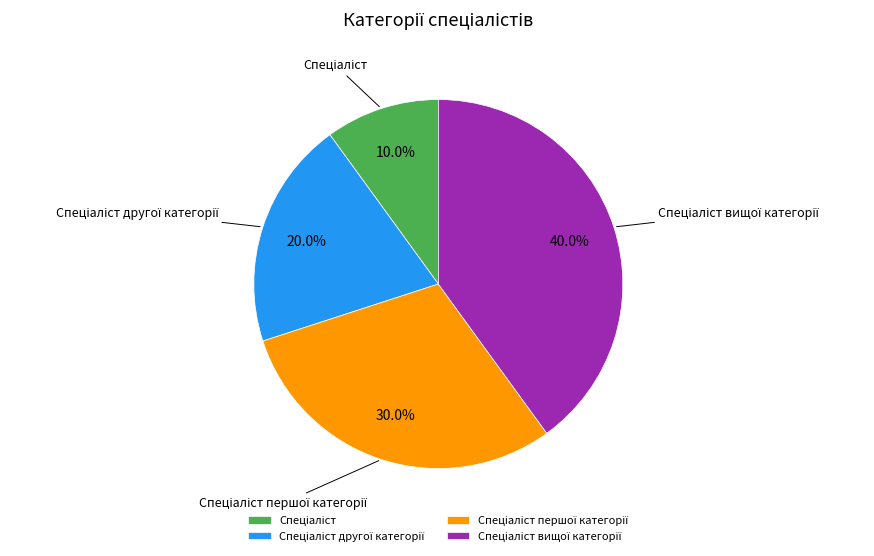

Is there a majority slice in this chart?

No